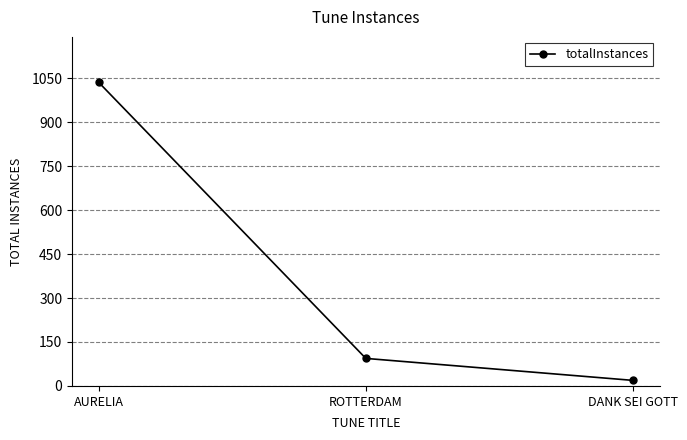

The value at ROTTERDAM is 37. True or false?

False